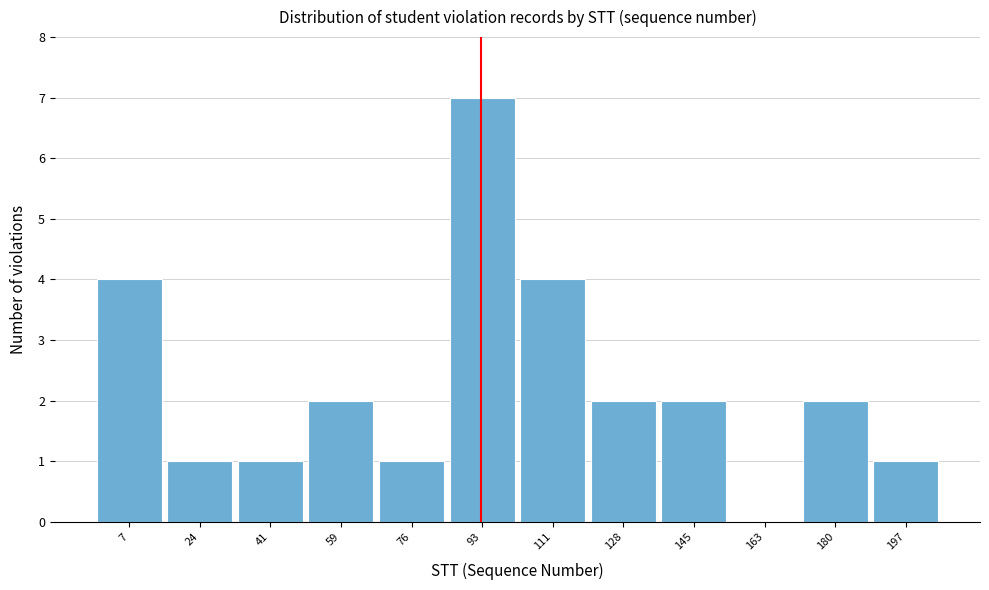

What is the sum of all values?

27